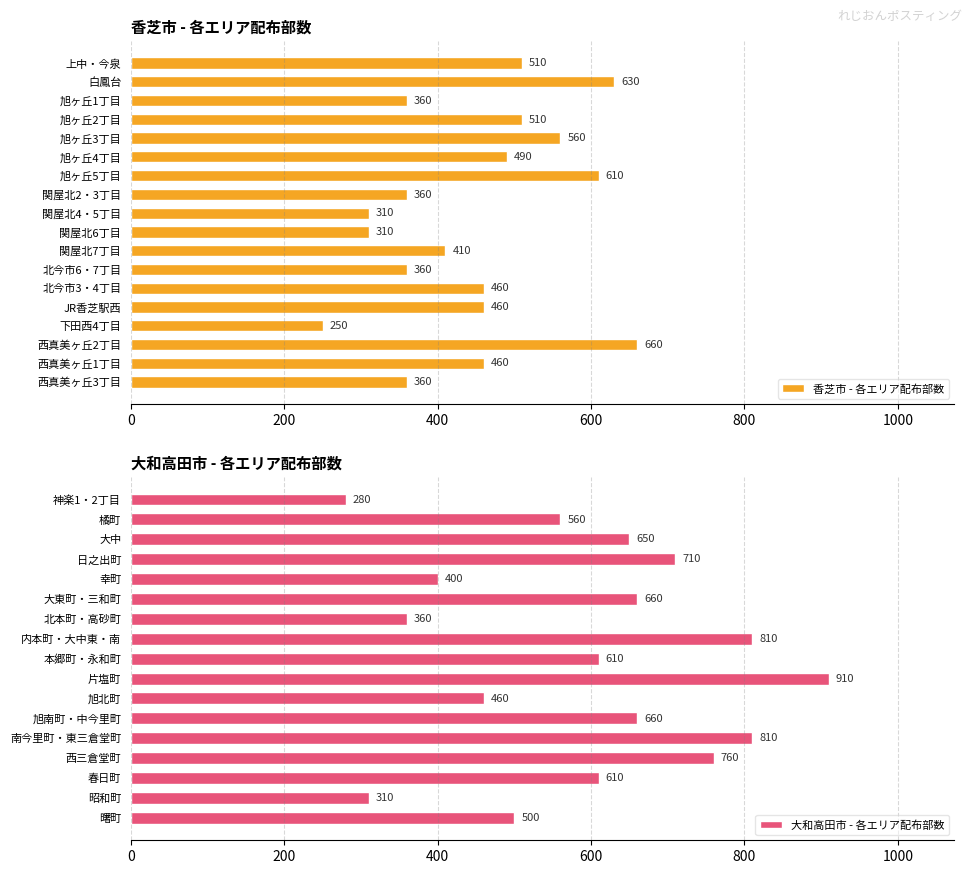

Does the chart contain stacked bars?

No